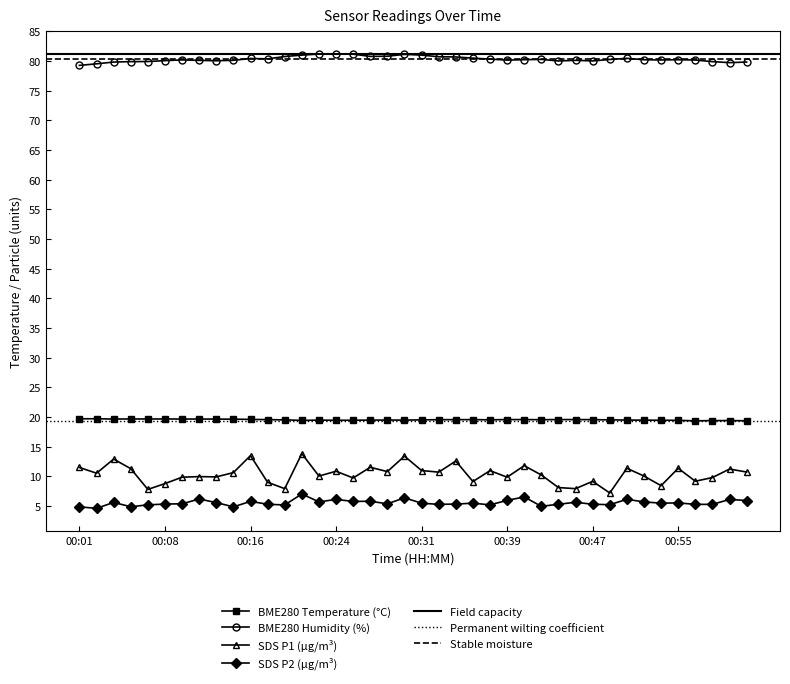

What is the spread (max minus min) of values at 00:05?

75.0